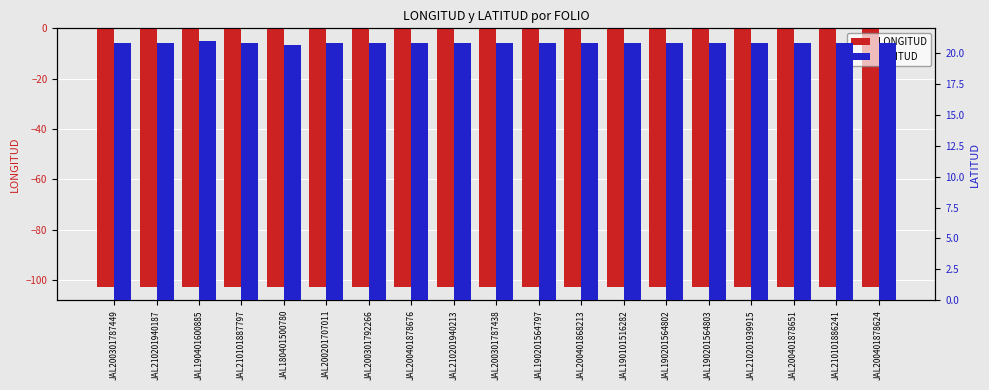

Reading right to left, transcribe all the data shown in this chart.

LONGITUD: JAL200401878624=-102.7	JAL210101886241=-102.8	JAL200401878651=-102.7	JAL210201939915=-102.8	JAL190201564803=-102.8	JAL190201564802=-102.8	JAL190101516282=-102.8	JAL200401868213=-102.6	JAL190201564797=-102.6	JAL200301787438=-102.8	JAL210201940213=-102.8	JAL200401878676=-102.8	JAL200301792266=-102.8	JAL200201707011=-102.8	JAL180401500780=-102.8	JAL210101887797=-102.8	JAL190401600885=-102.7	JAL210201940187=-102.8	JAL200301787449=-102.8
LATITUD: JAL200401878624=20.8	JAL210101886241=20.8	JAL200401878651=20.8	JAL210201939915=20.8	JAL190201564803=20.8	JAL190201564802=20.8	JAL190101516282=20.8	JAL200401868213=20.8	JAL190201564797=20.8	JAL200301787438=20.8	JAL210201940213=20.8	JAL200401878676=20.8	JAL200301792266=20.8	JAL200201707011=20.8	JAL180401500780=20.7	JAL210101887797=20.8	JAL190401600885=21.0	JAL210201940187=20.8	JAL200301787449=20.8